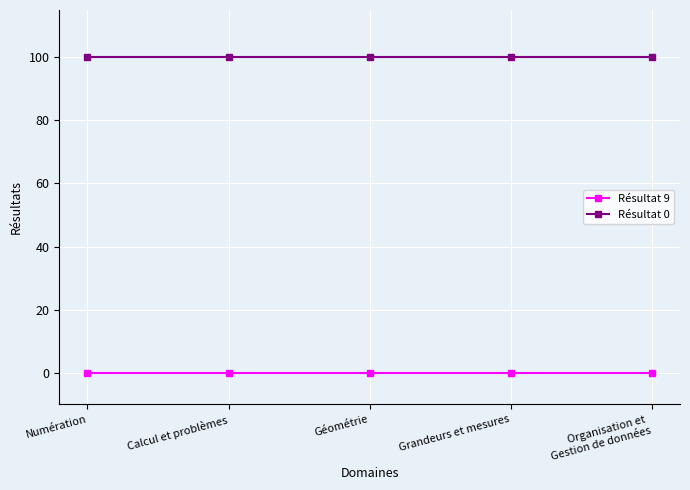

What position from the left is Grandeurs et mesures?

4